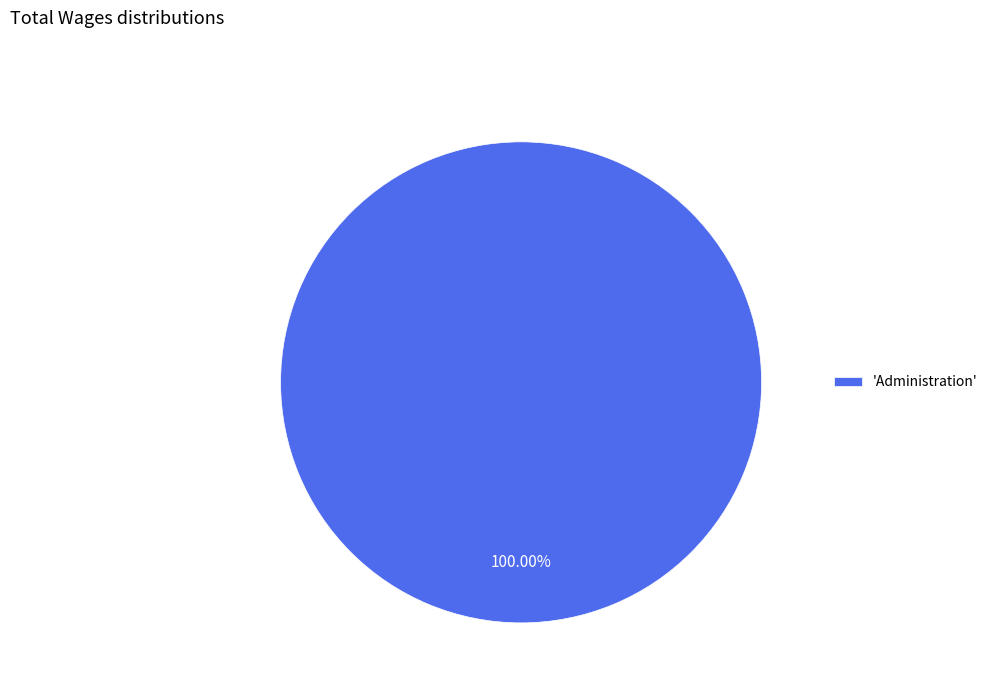

Is 'Administration' the majority of the pie?

Yes